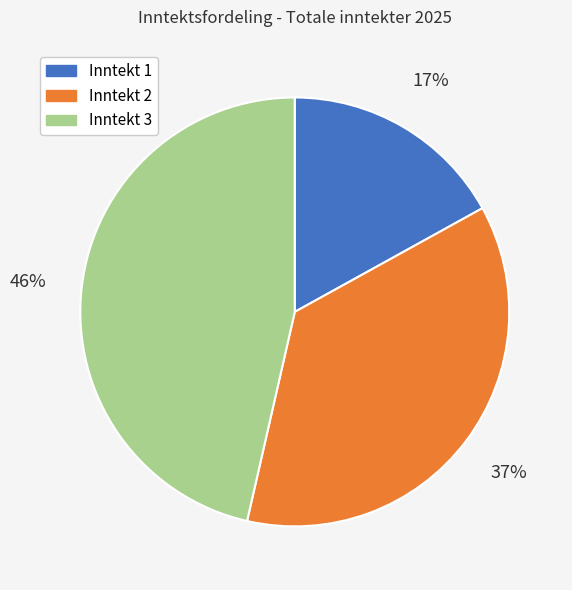

Between Inntekt 1 and Inntekt 3, which is larger?

Inntekt 3